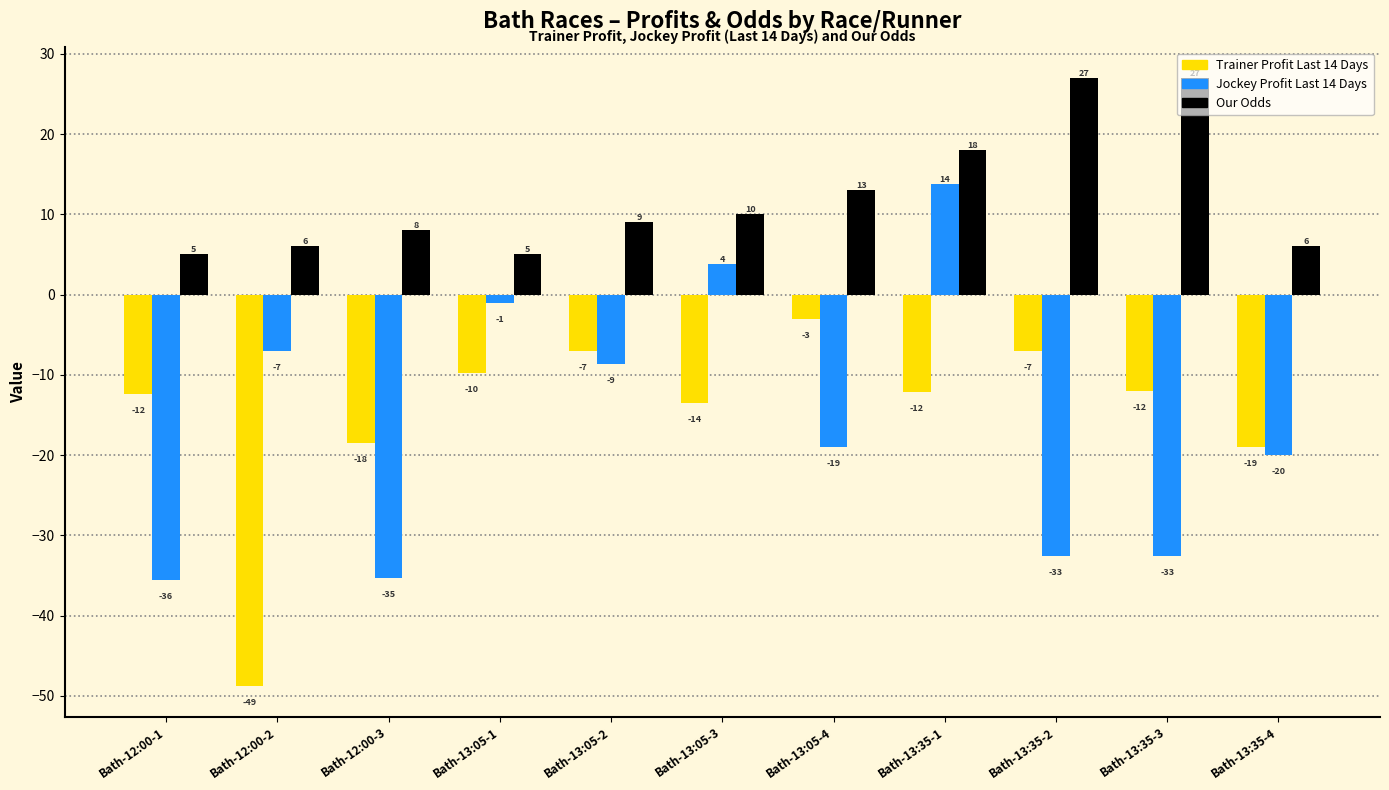

The Our Odds series shows 4.7 at Bath-13:35-1. True or false?

False